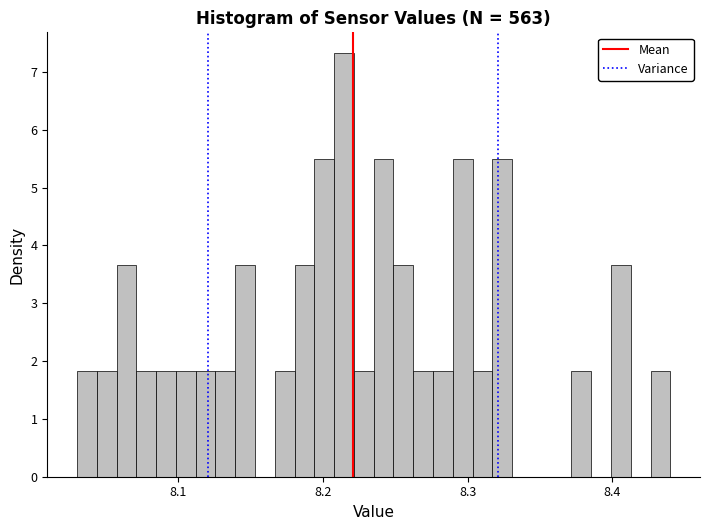

Read against the x-axis, roughly where is the centre of the tallest bar?

8.21